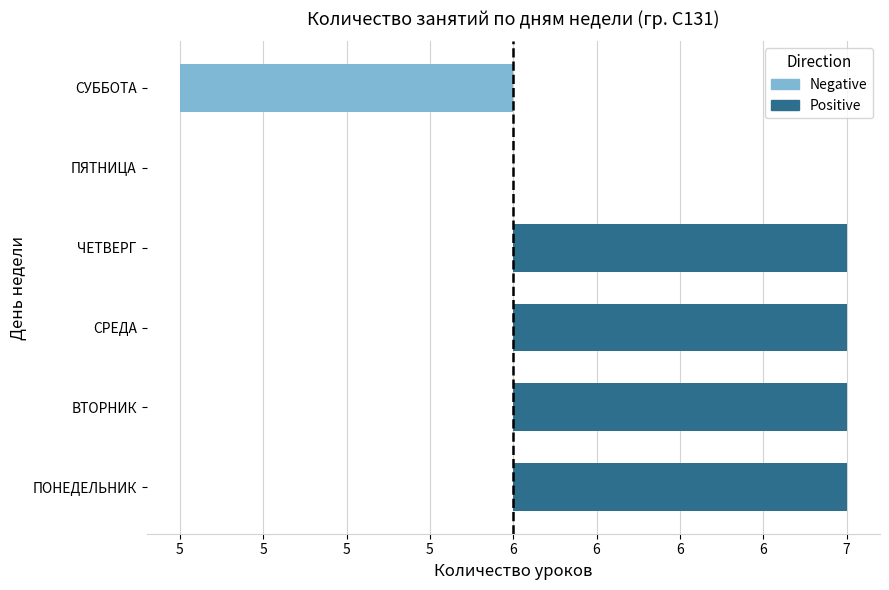

Rank the categories by value from lowest to highest.

СУББОТА, ПЯТНИЦА, ПОНЕДЕЛЬНИК, ВТОРНИК, СРЕДА, ЧЕТВЕРГ